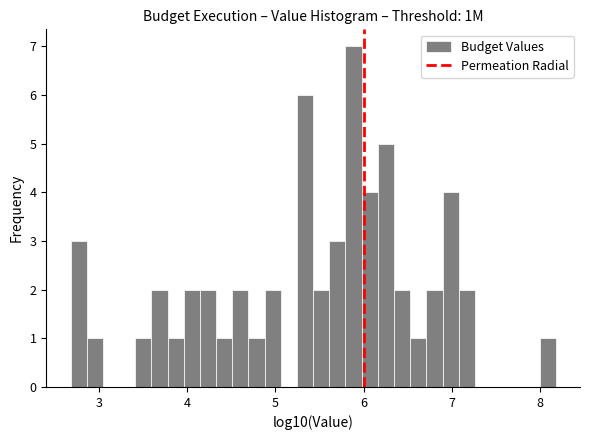

Around what value on the x-axis is the tallest bar? Give the approximate position of its centre, as read against the axis.

5.9